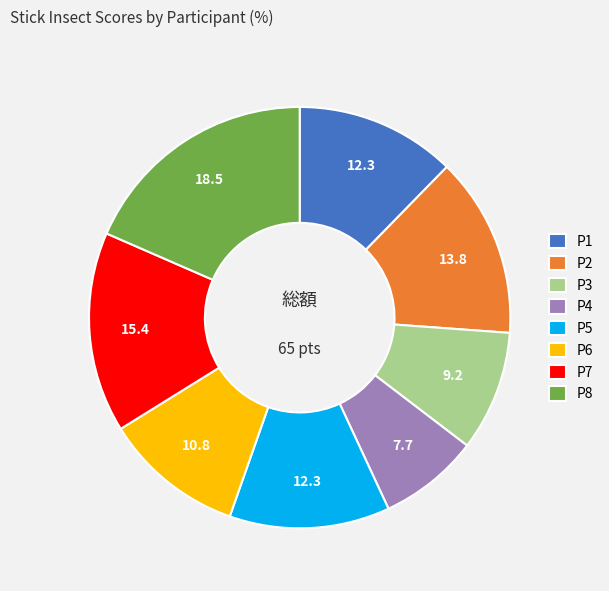

What is the ratio of the value at P7 to the value at P3?

1.7